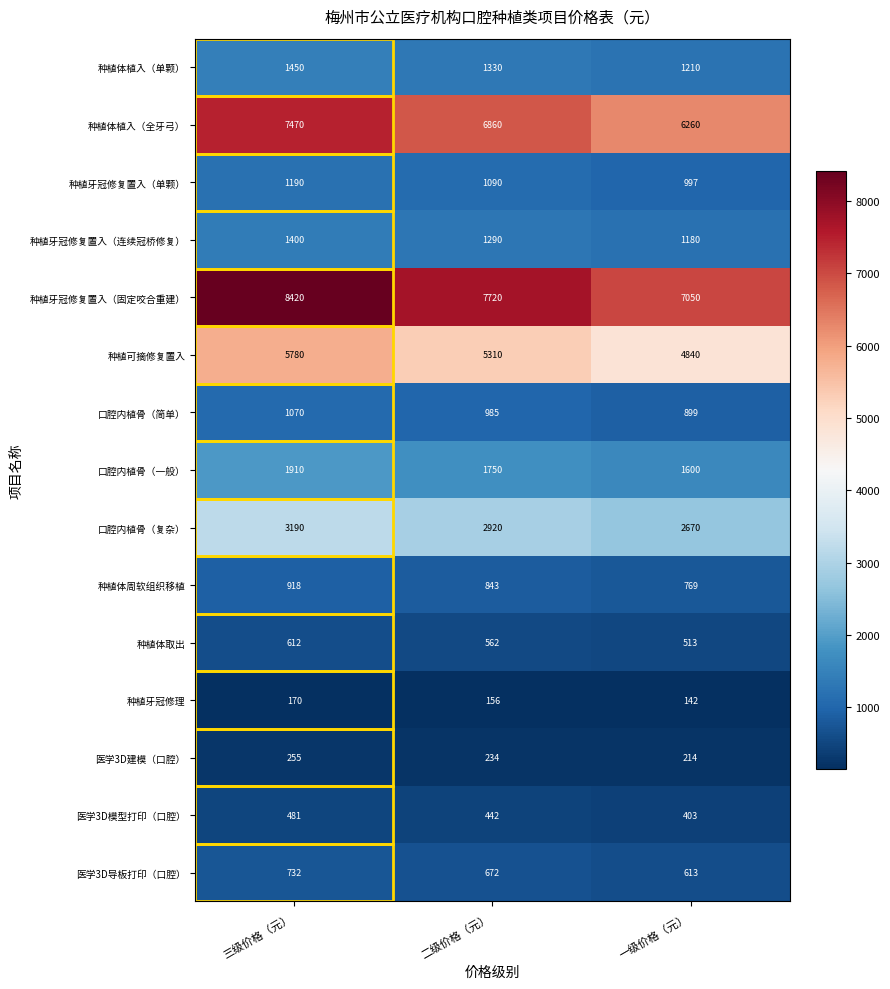

What is the difference between the second highest and minimum values in the 种植体植入（全牙弓） series?

600